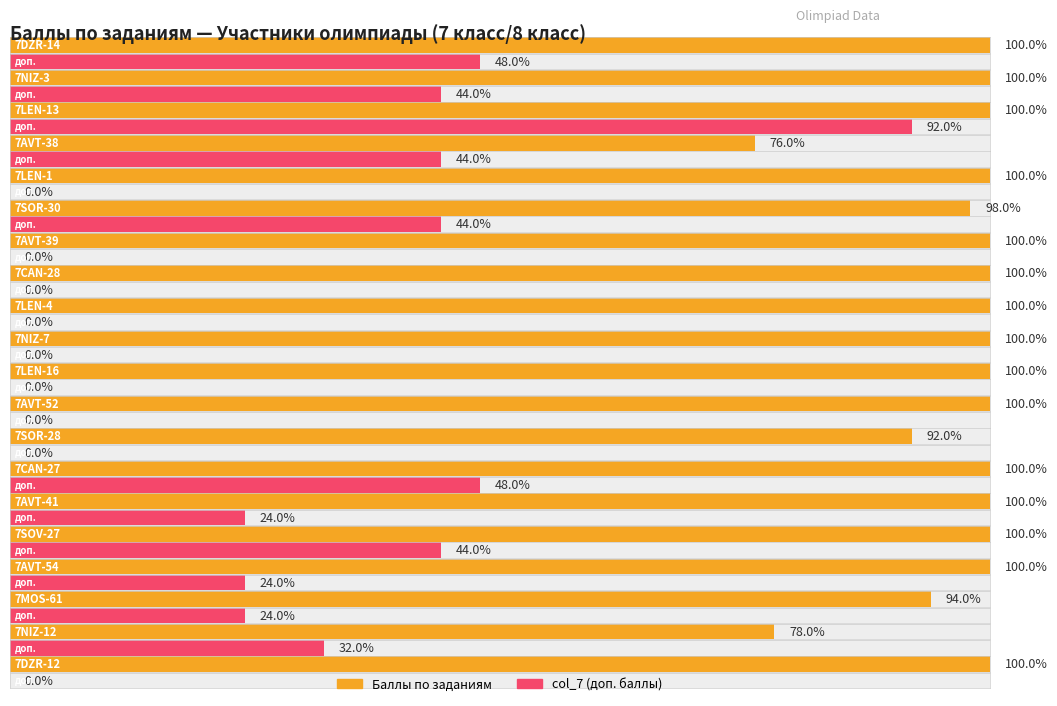

What is the average value of the Баллы по заданиям series?

97